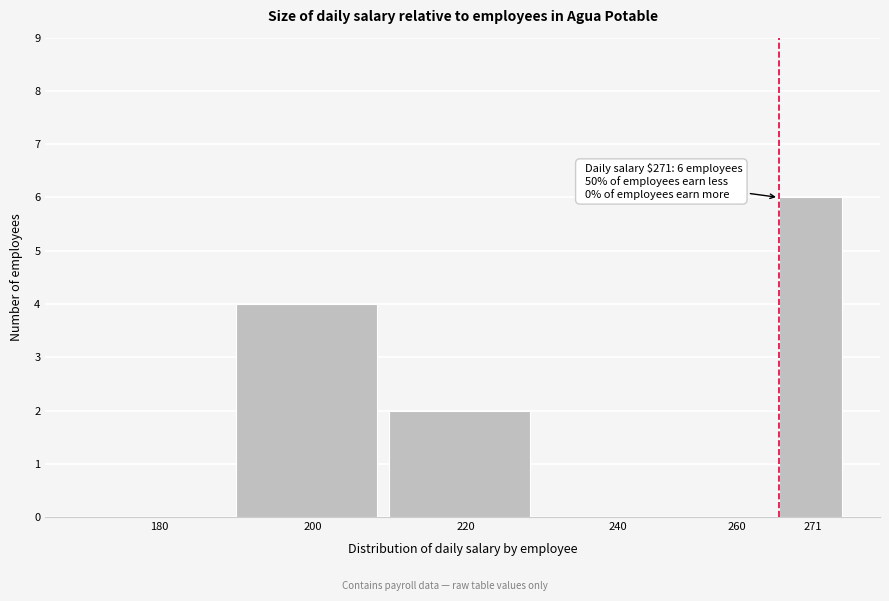

Reading right to left, what are all the values shown in this chart?

271=6	260=0	240=0	220=2	200=4	180=0